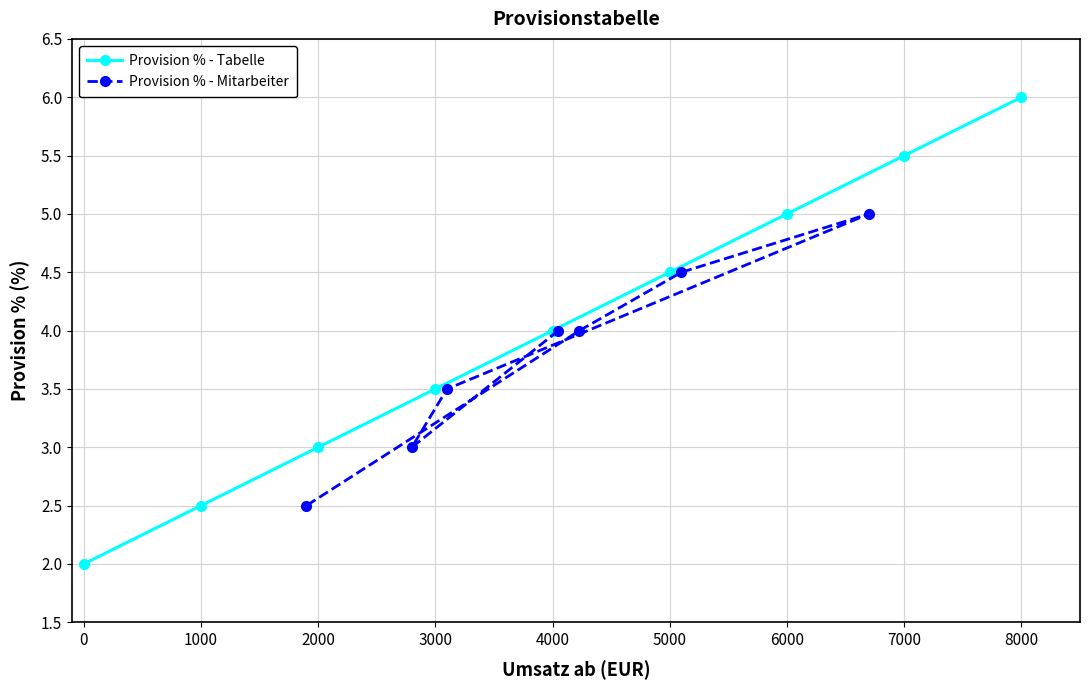

What is the value of the Provision % - Tabelle point at the 3rd from the left?

3.0